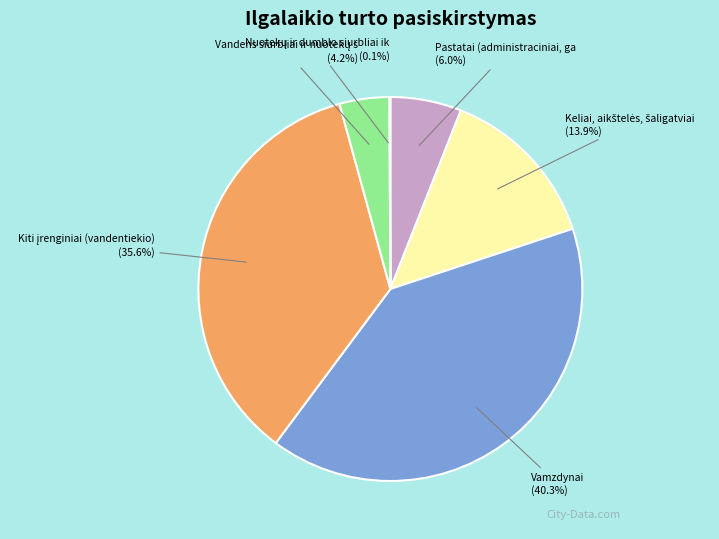

Is there a majority slice in this chart?

No